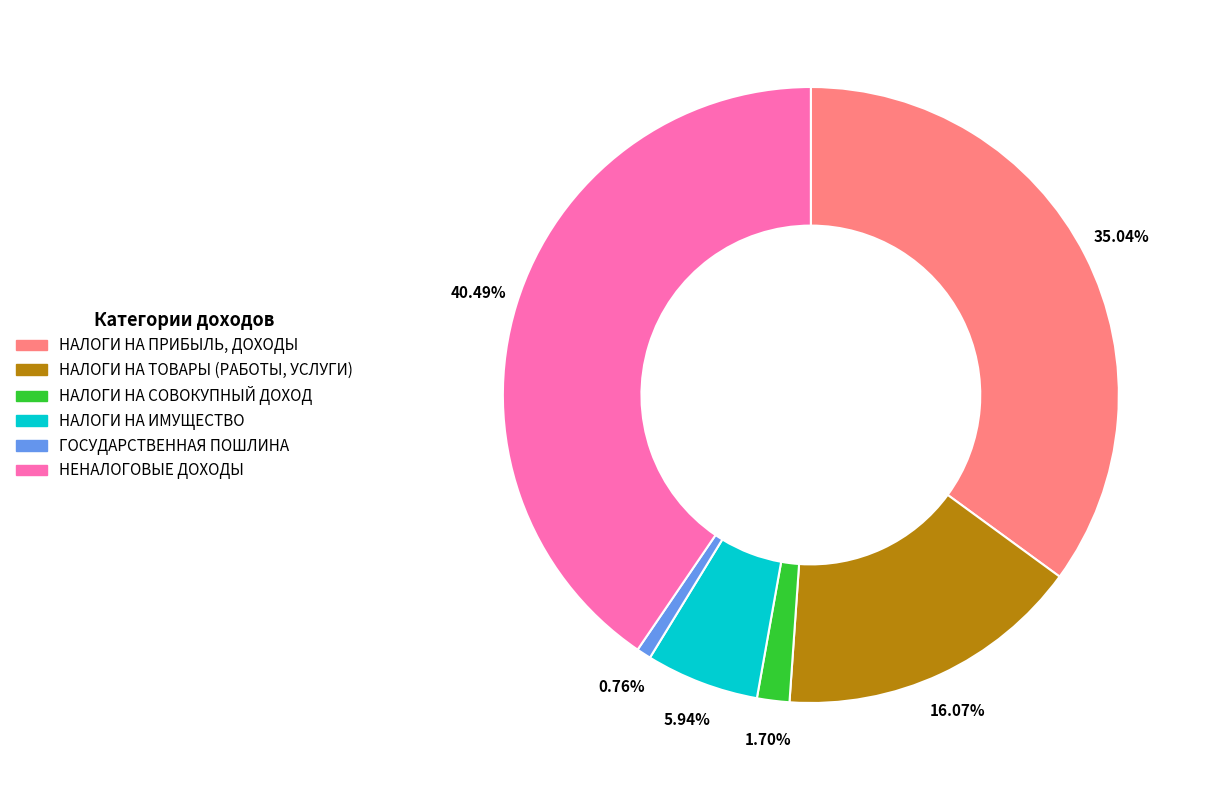

Count the number of slices in the pie.

6